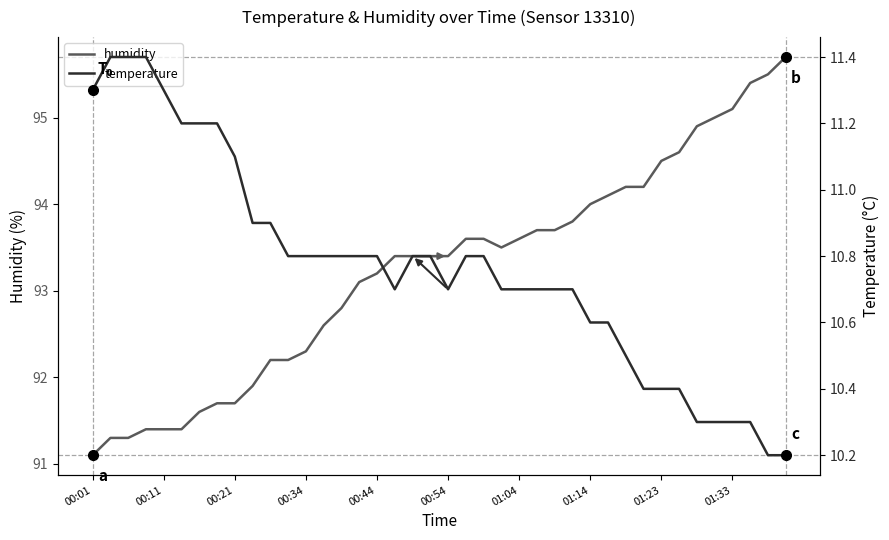

The humidity series shows 136.2 at 00:01. True or false?

False